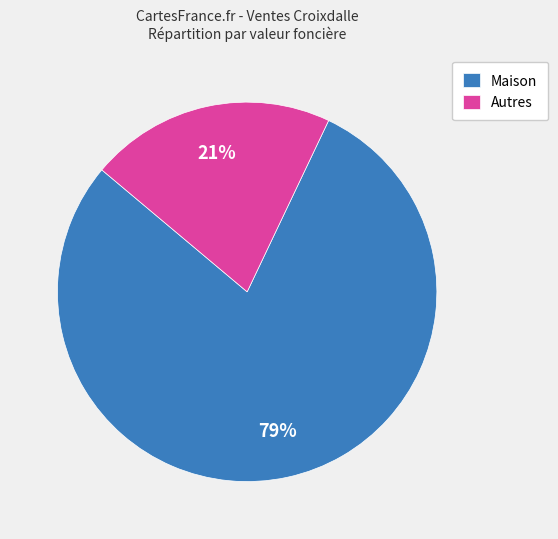

Is it true that Autres is 21% of the pie?

True